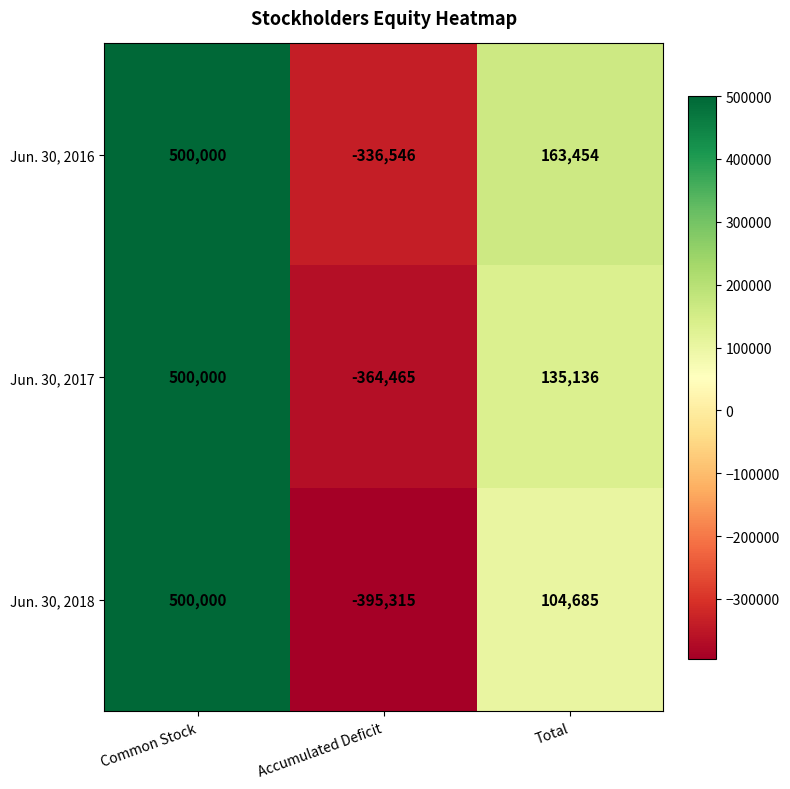

True or false: Jun. 30, 2016 has a value of 500000 at Common Stock.

True